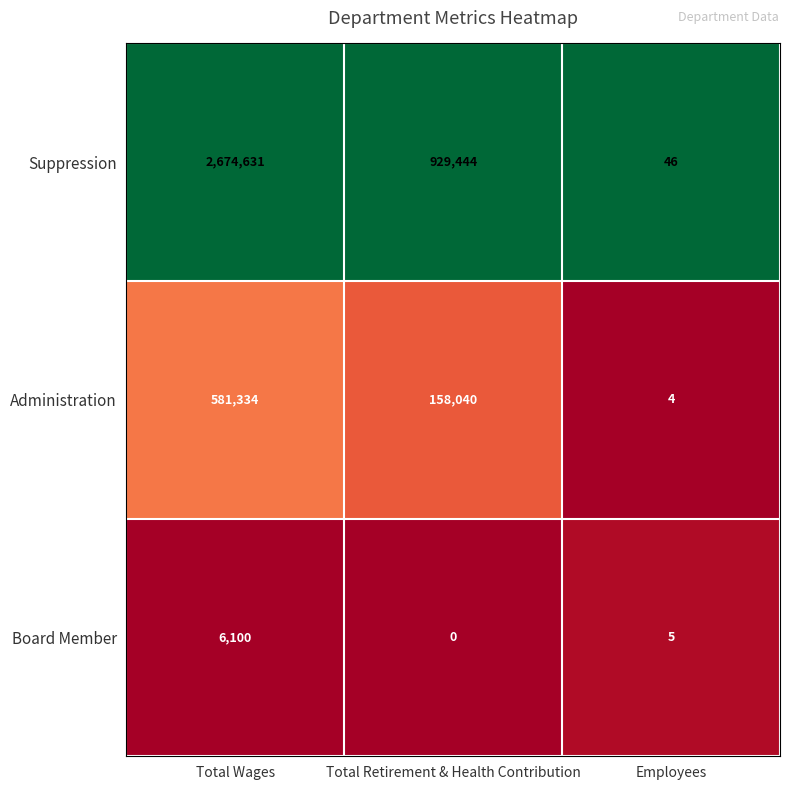

What is the approximate value of Administration at Employees?

4